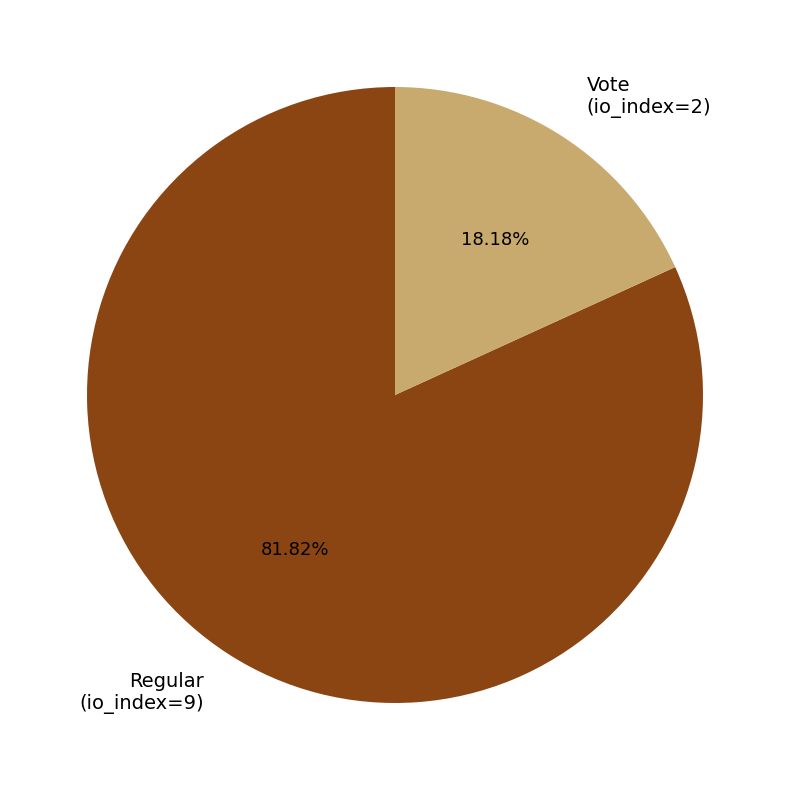

Count the number of slices in the pie.

2